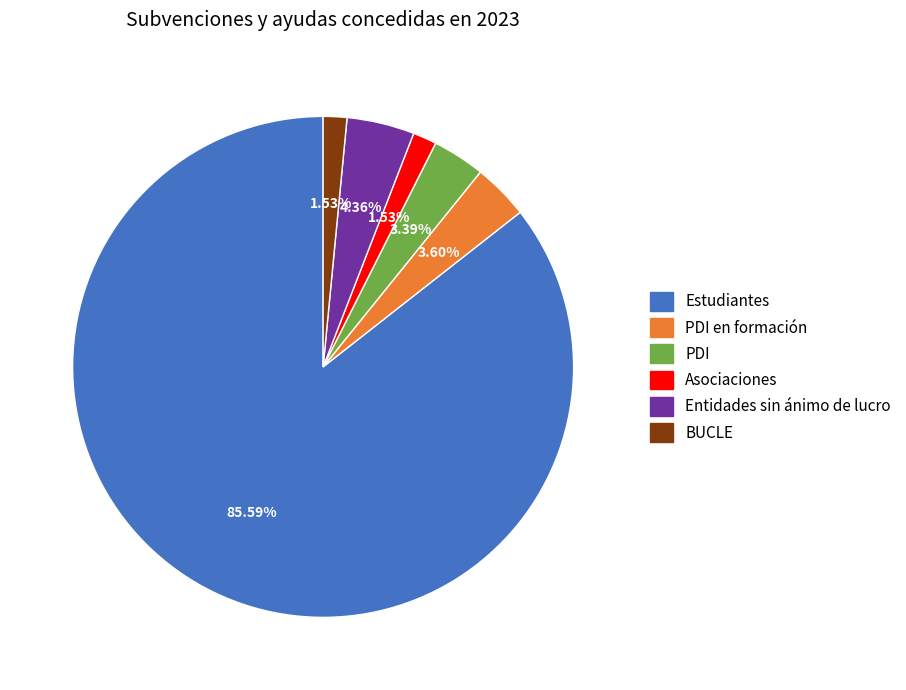

Which has a higher value, Asociaciones or Entidades sin ánimo de lucro?

Entidades sin ánimo de lucro